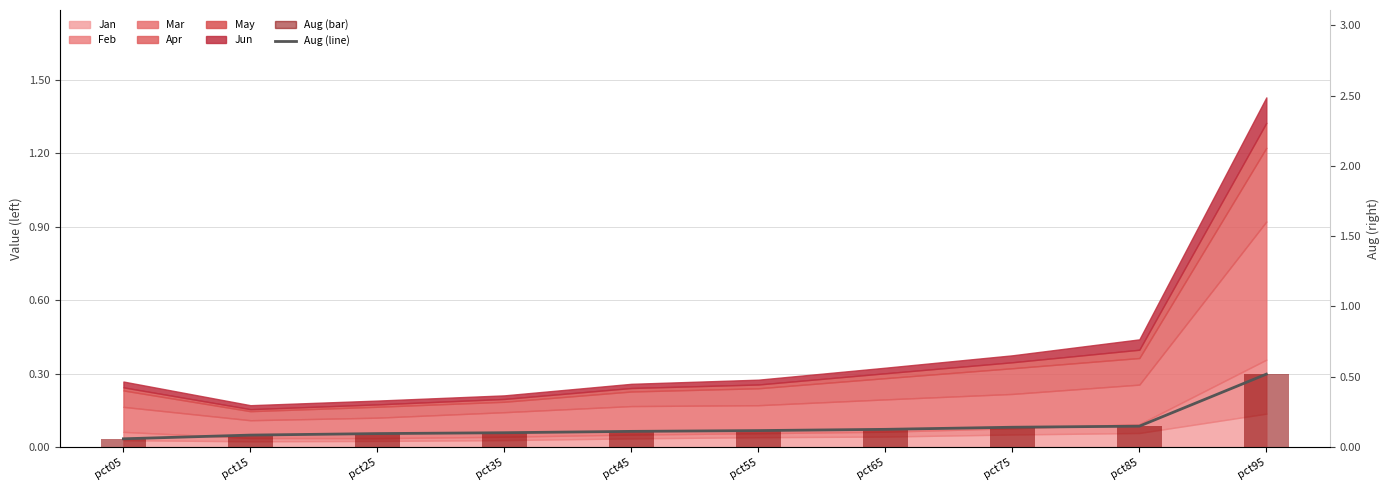

What is the minimum value for Aug (line ref)?

0.1